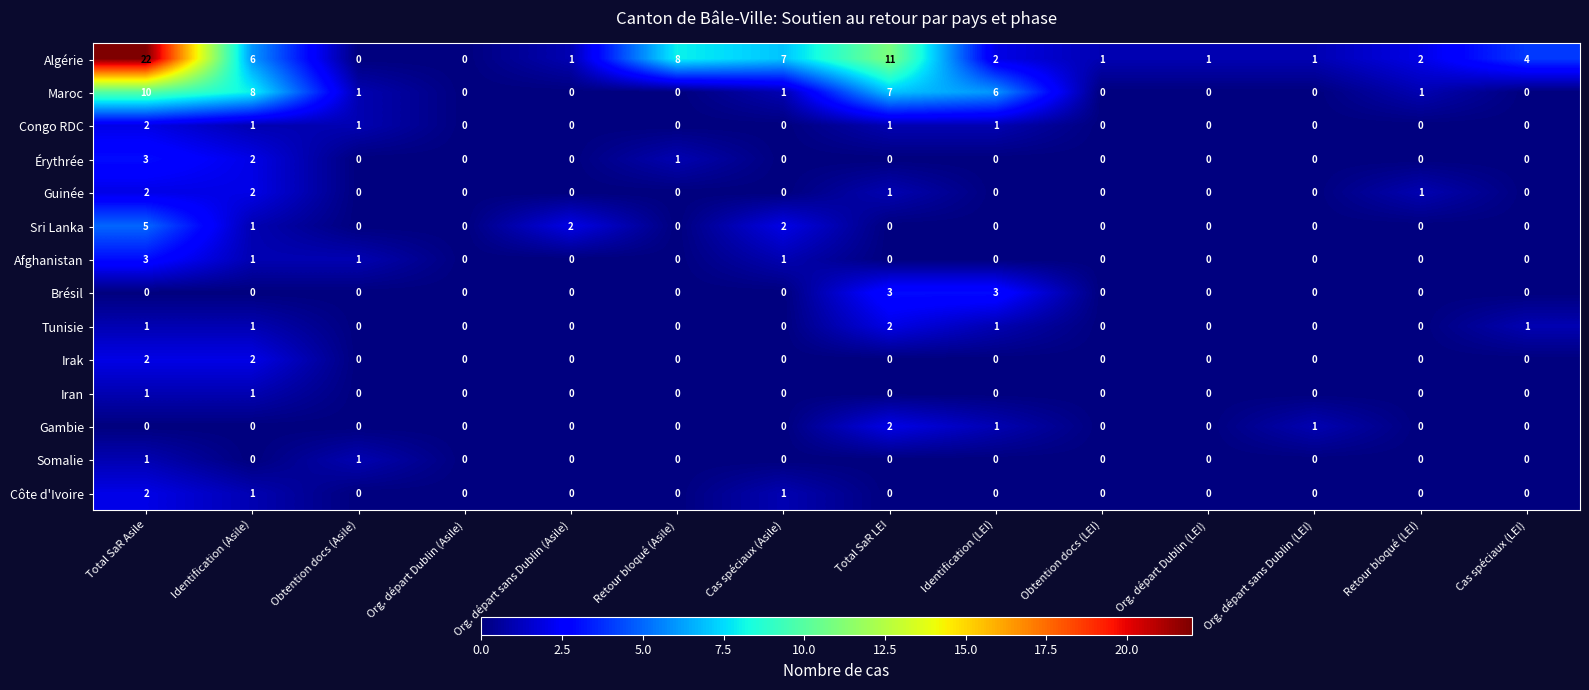

Which category has the highest value across all series?

Total SaR Asile